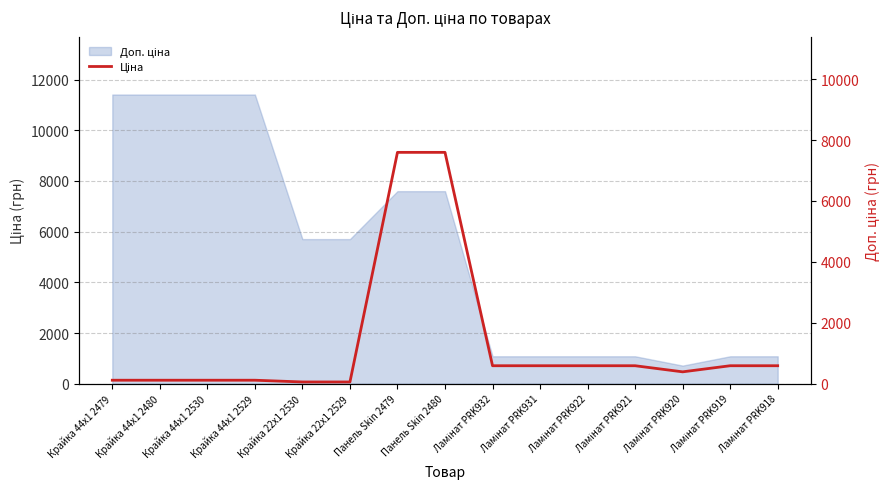

Is it true that the value at Ламінат PRK931 is 1052.7?

False